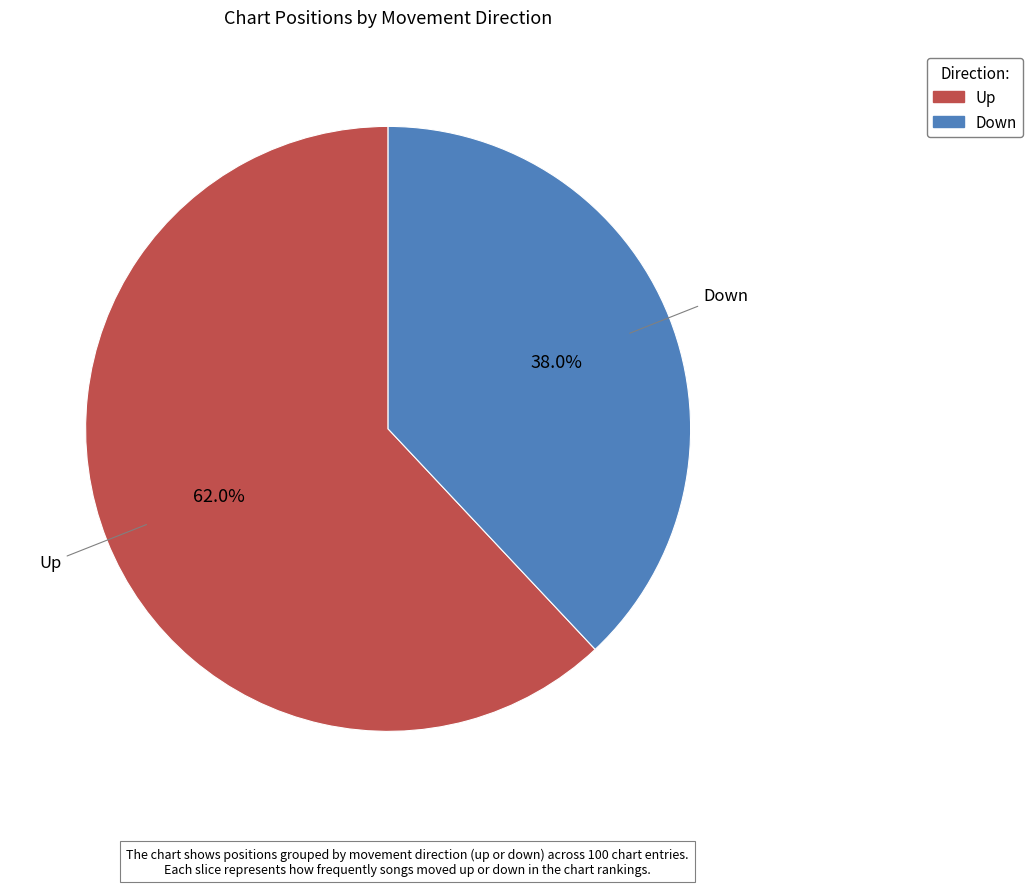

How many segments does this pie chart have?

2